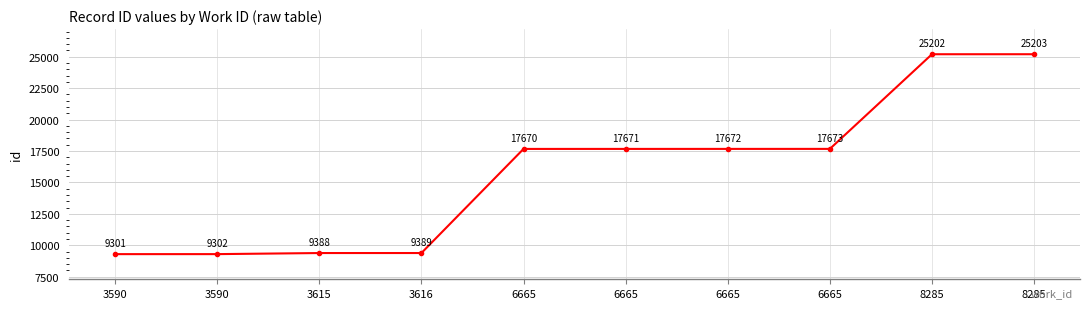

Does the chart have visible grid lines?

Yes